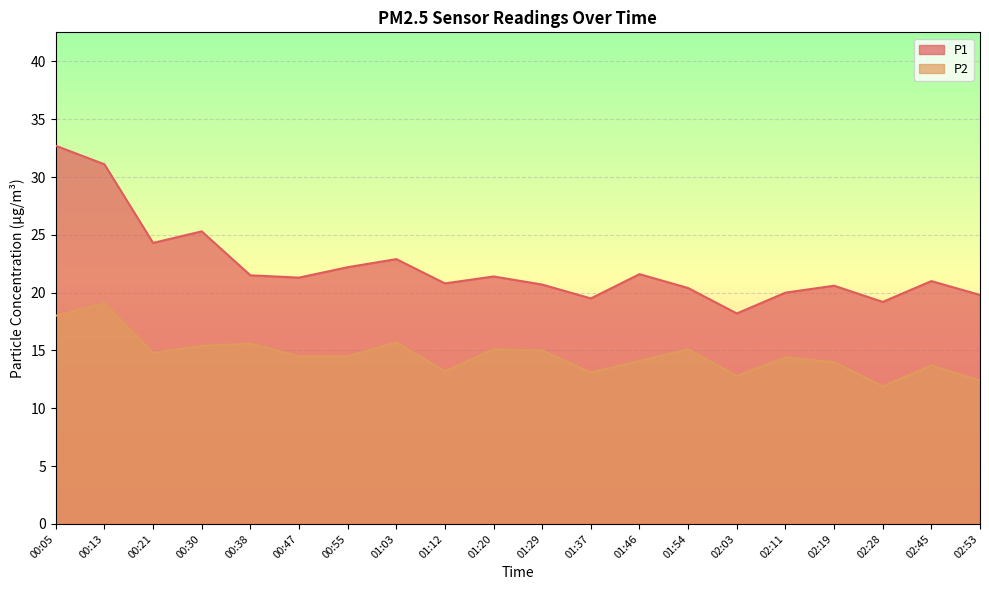

Rank the series by their average value, from lowest to highest.

P2, P1